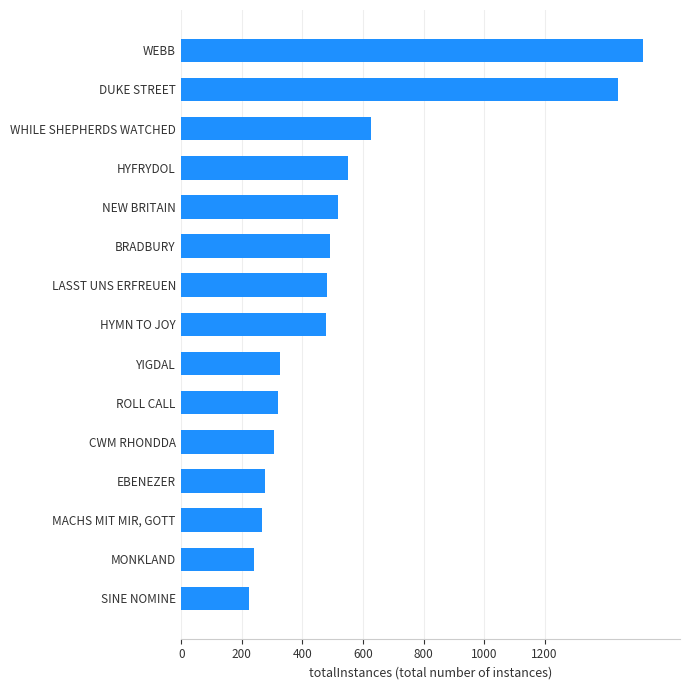

Is it true that the value at YIGDAL is 442?

False